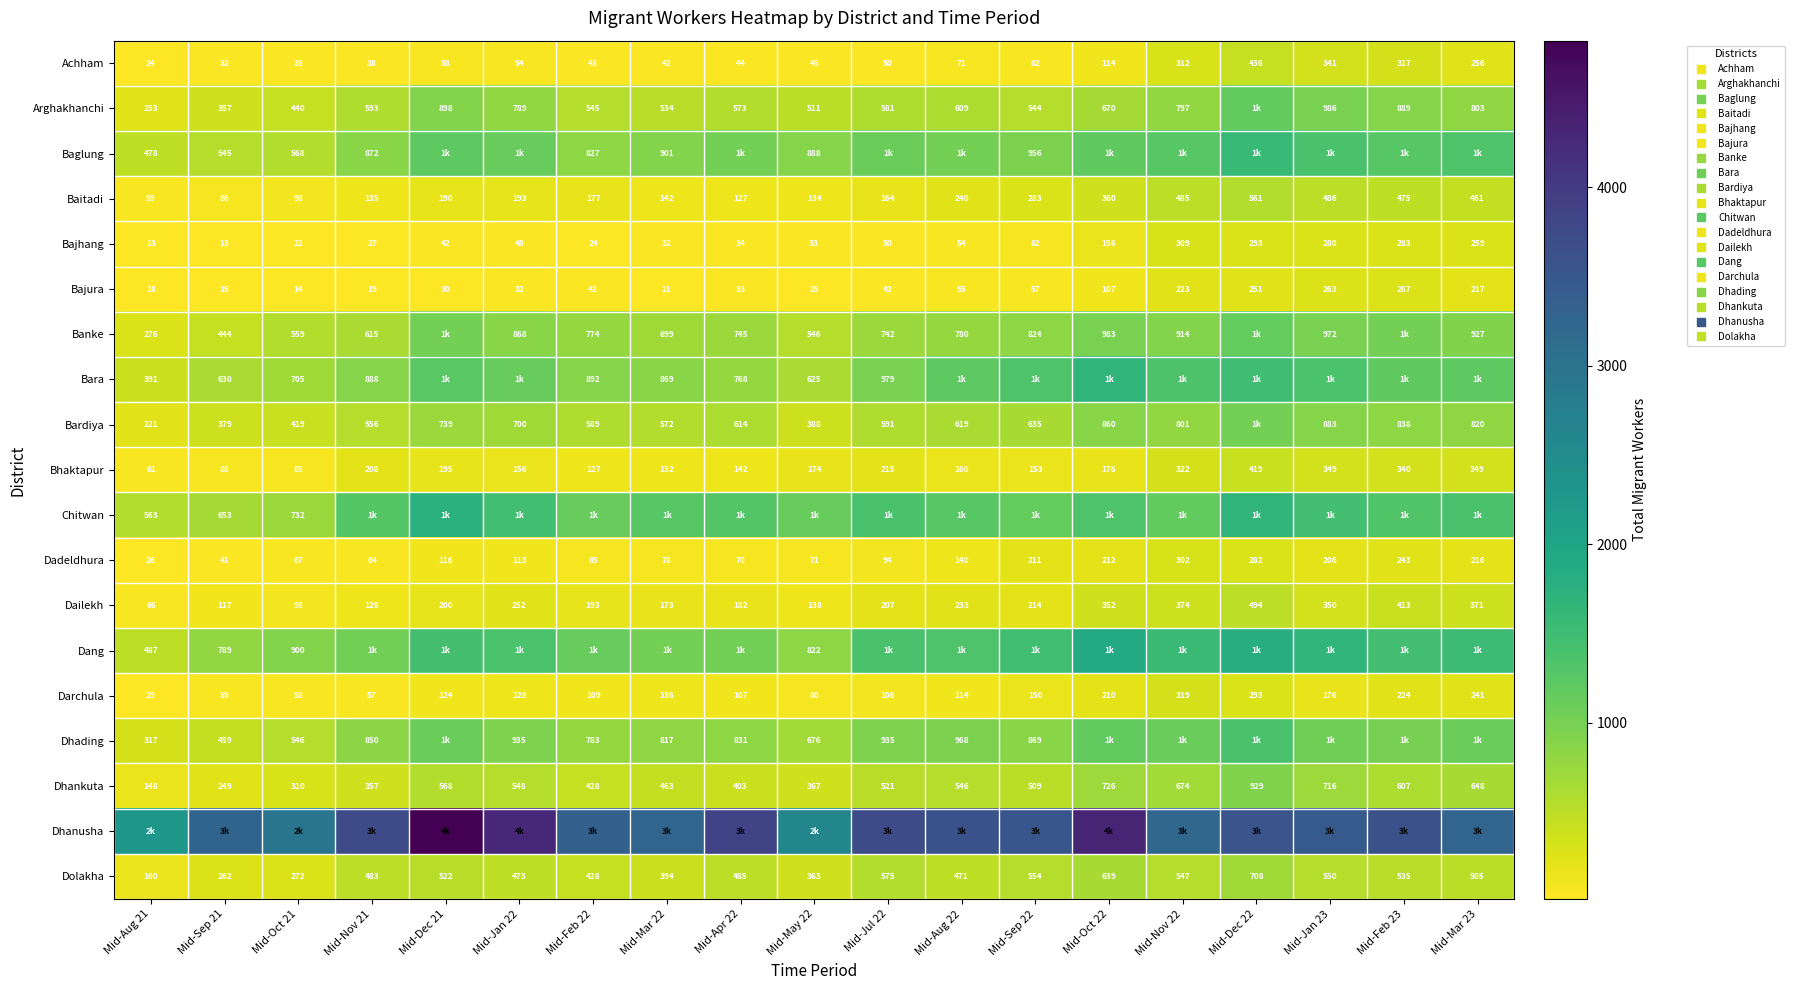

What is the total value across all series at Mid-Nov 22?

16063